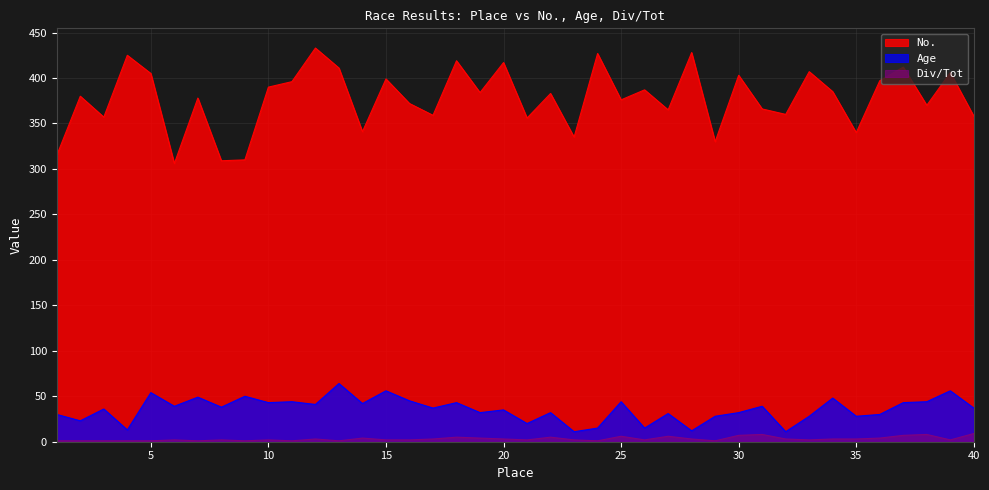

List the series in order of their peak value, highest first.

No., Age, Div/Tot